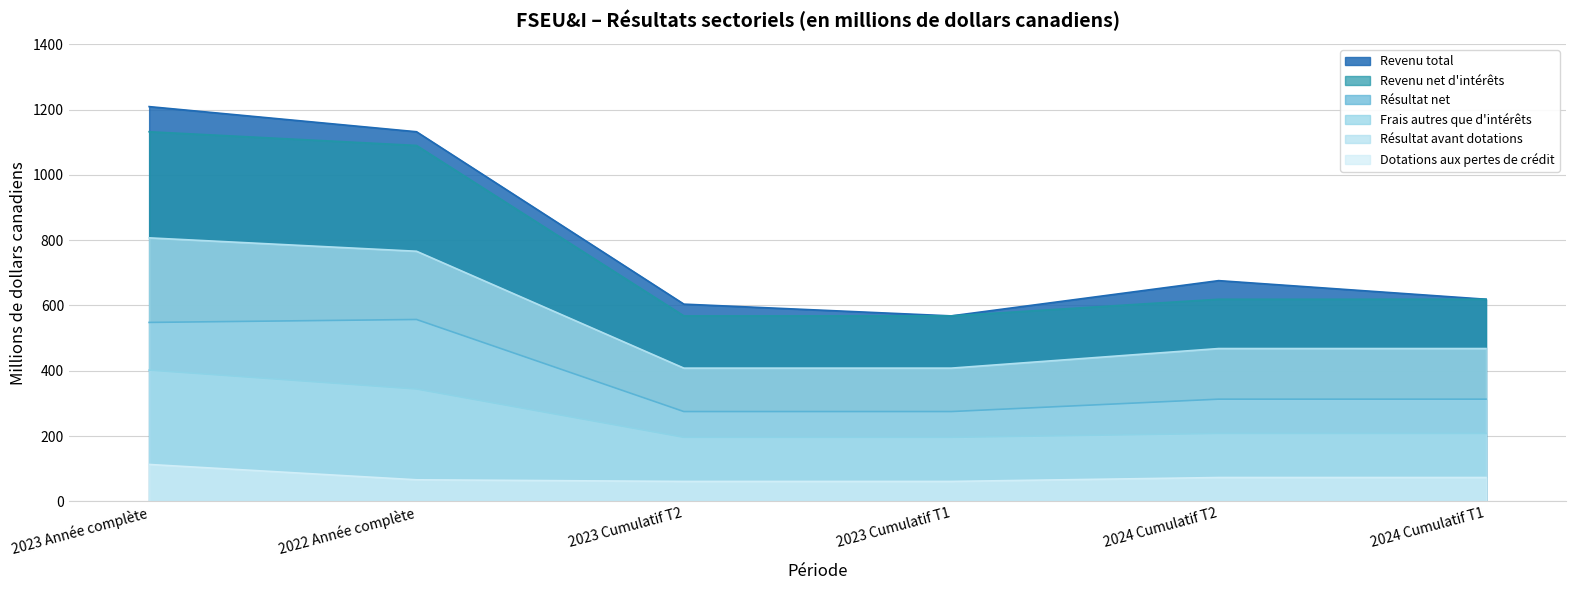

What is the lowest value of the Résultat avant dotations series?

408